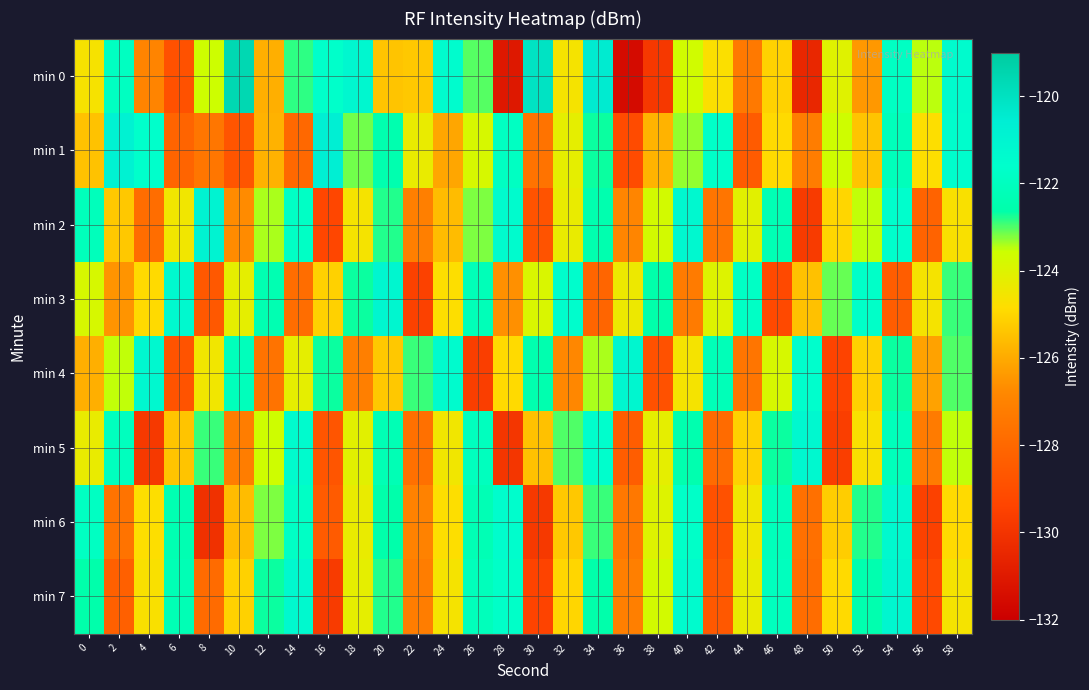

Between 48 and 50, which series saw the biggest shift?

min 5